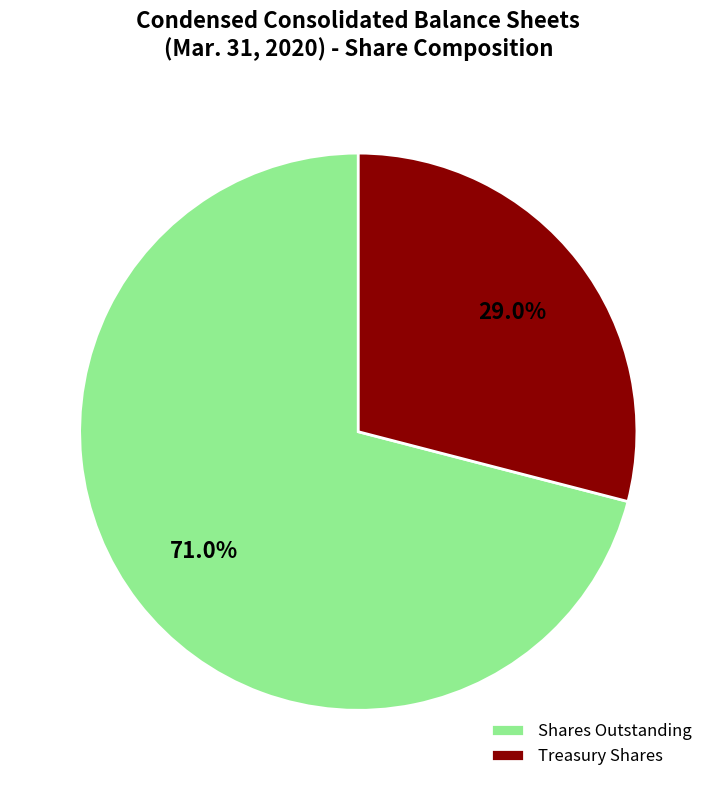

What percentage do Shares Outstanding and Treasury Shares together represent?

100.0%